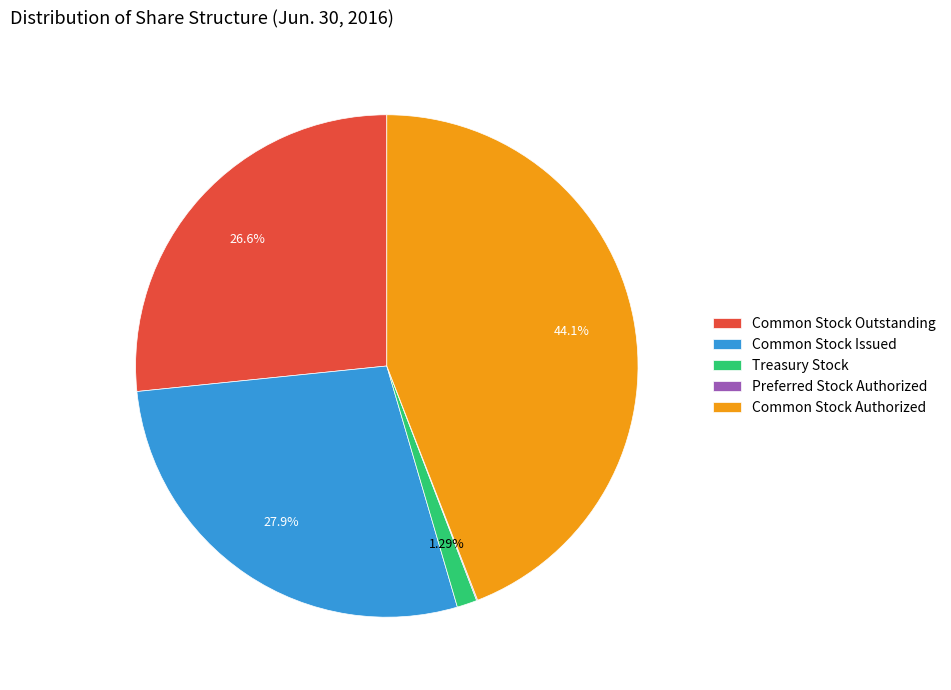

Do Common Stock Authorized and Common Stock Outstanding together represent more than half of the pie?

Yes